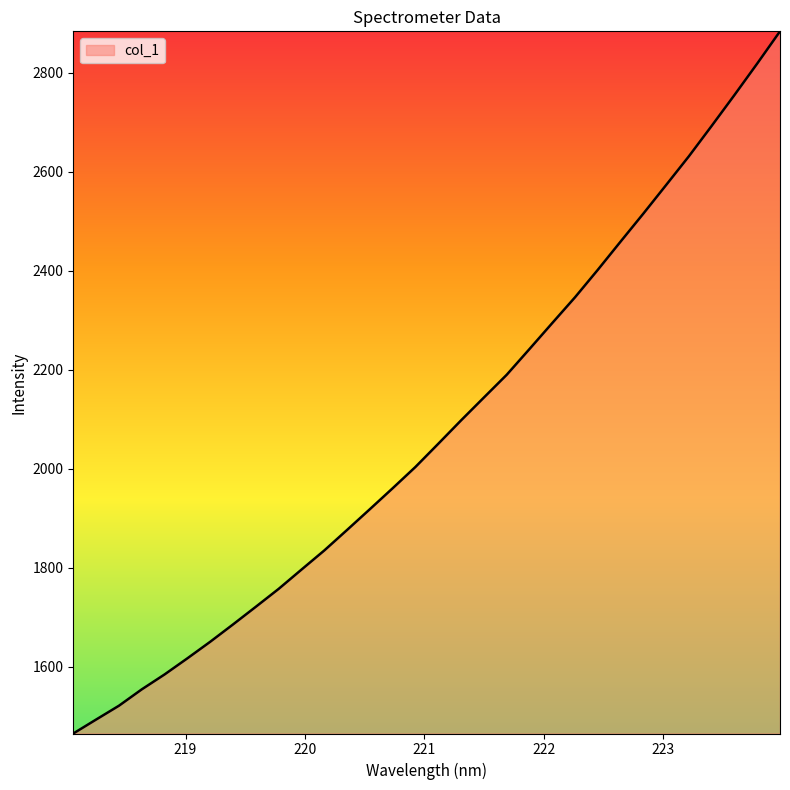

What is the difference between the maximum and minimum values?

1418.4